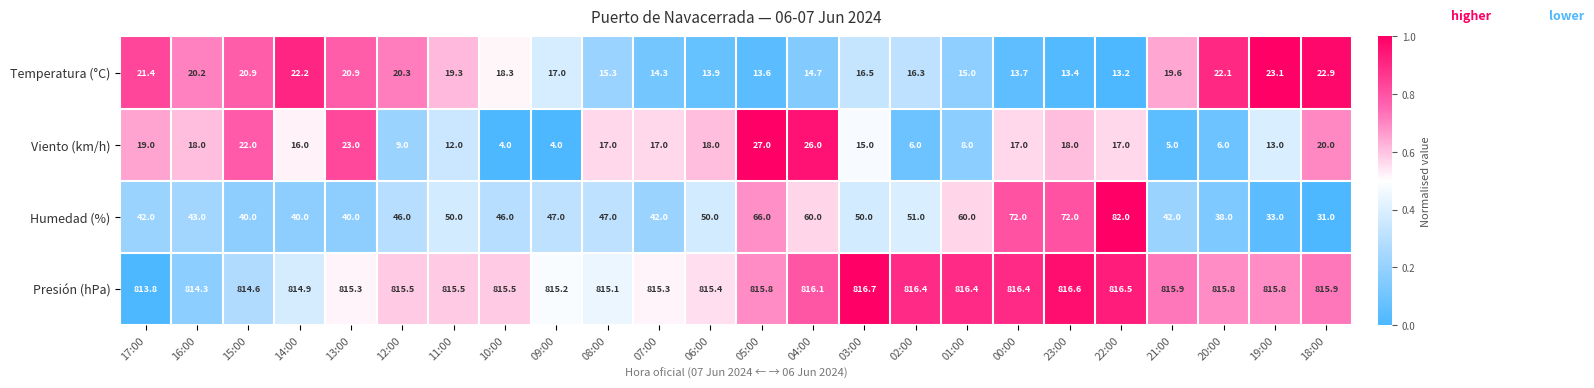

At which label does Viento (km/h) reach its peak?

05:00